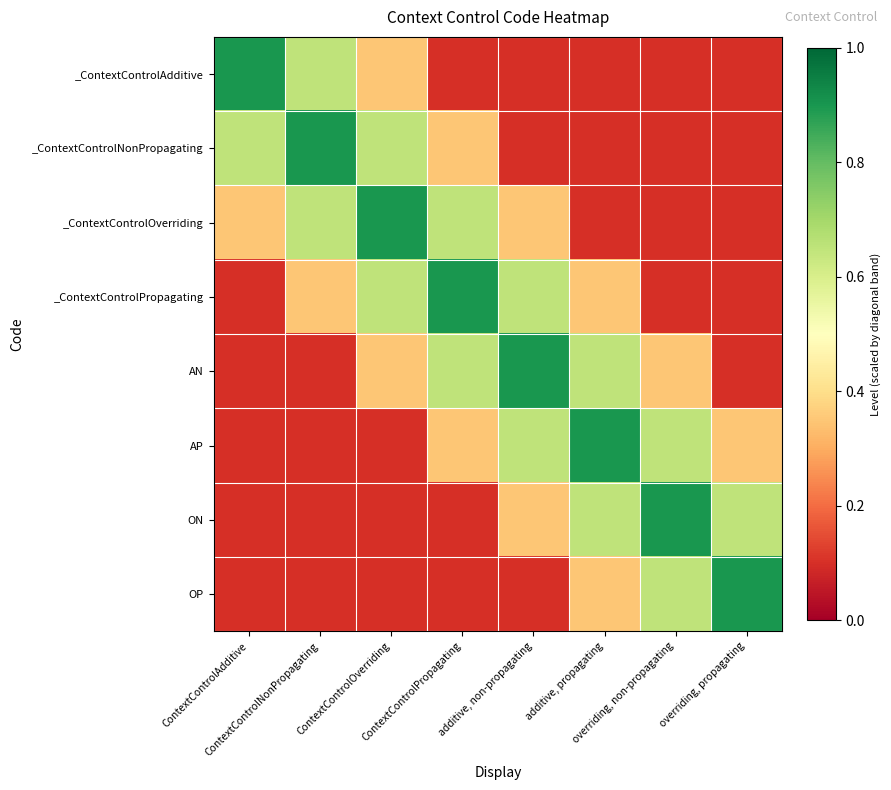

What is the maximum value shown in the chart?

0.9